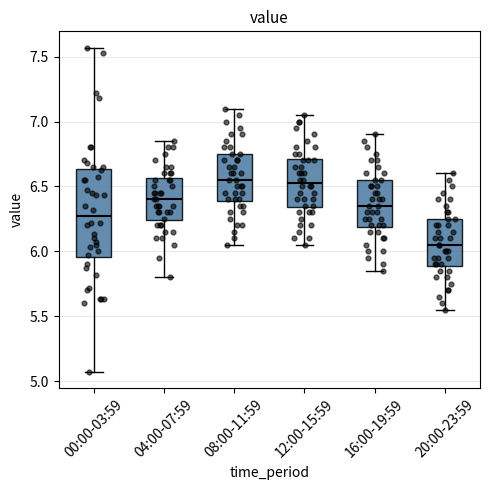

Which box is the tallest, from its lower edge to its upper edge?

00:00-03:59